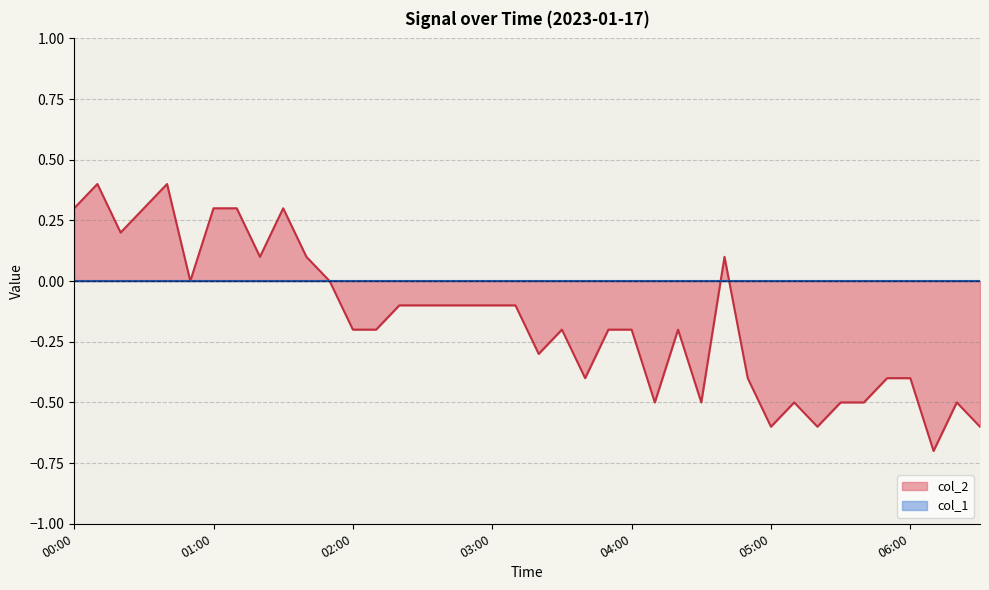

Which series changed the most between 01:50 and 02:30?

col_2